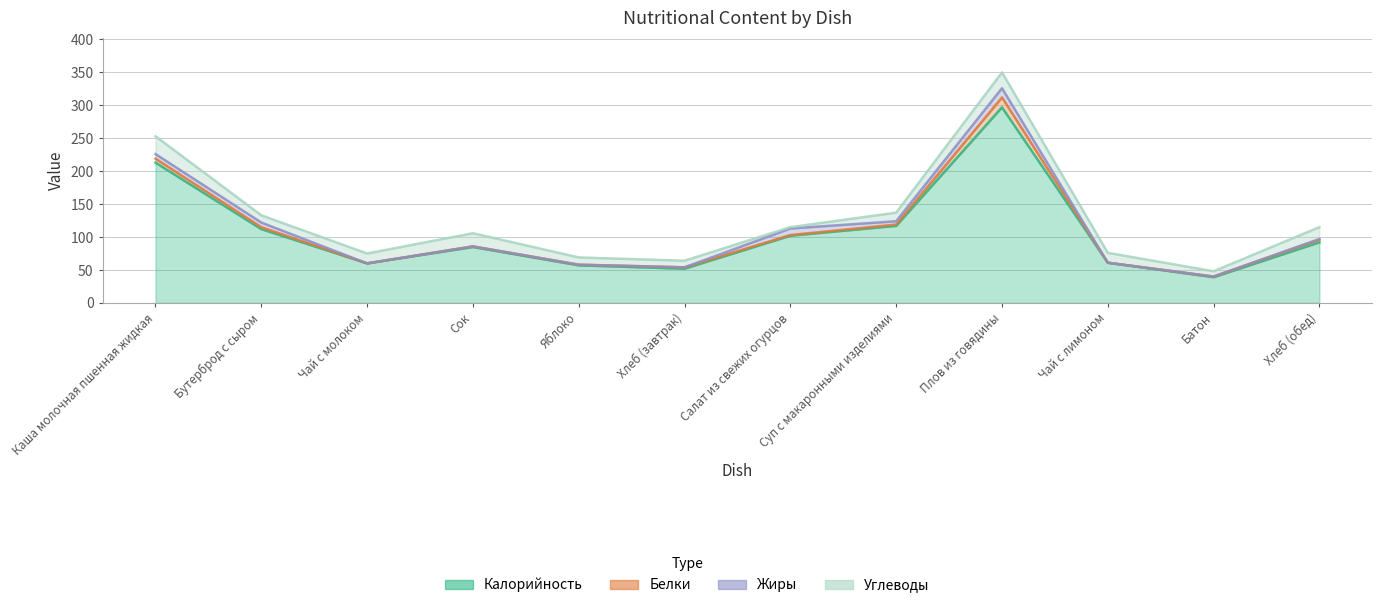

What is the label of the 10th point from the right?

Чай с молоком